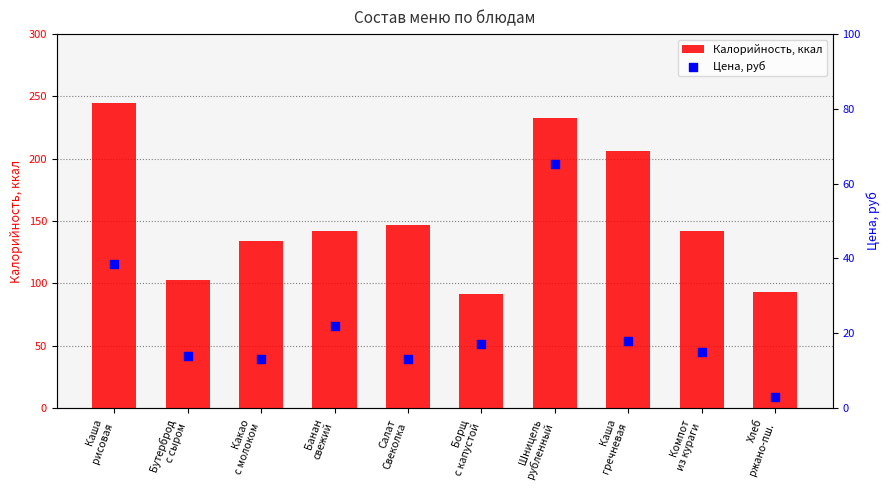

At how many categories does at least one series exceed 233?

1